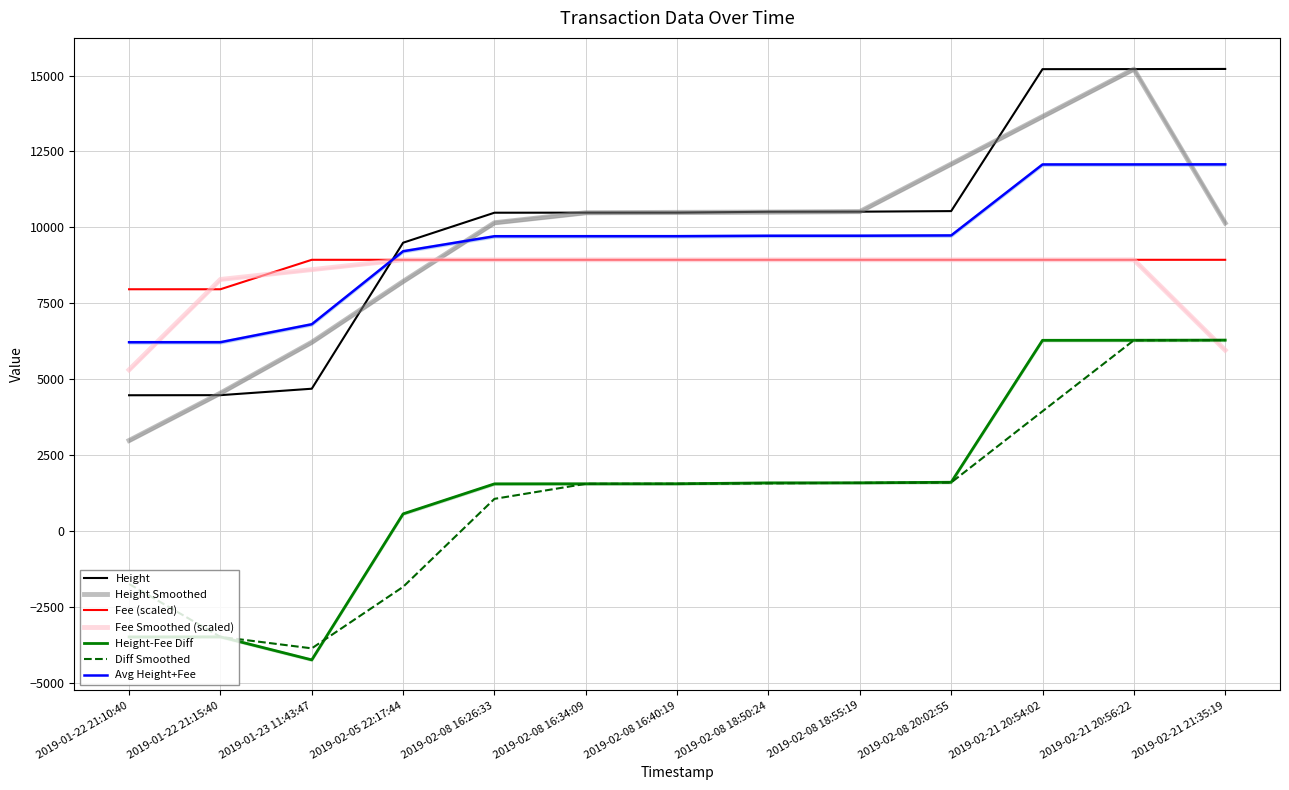

Read the Height value at 2019-02-21 20:54:02.

15209.0